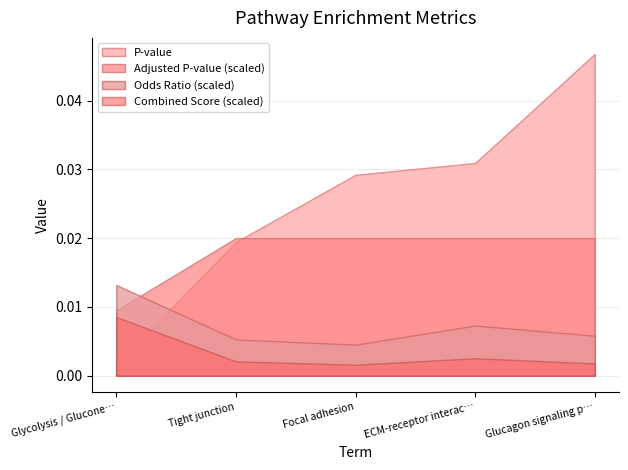

Does the chart have visible grid lines?

Yes